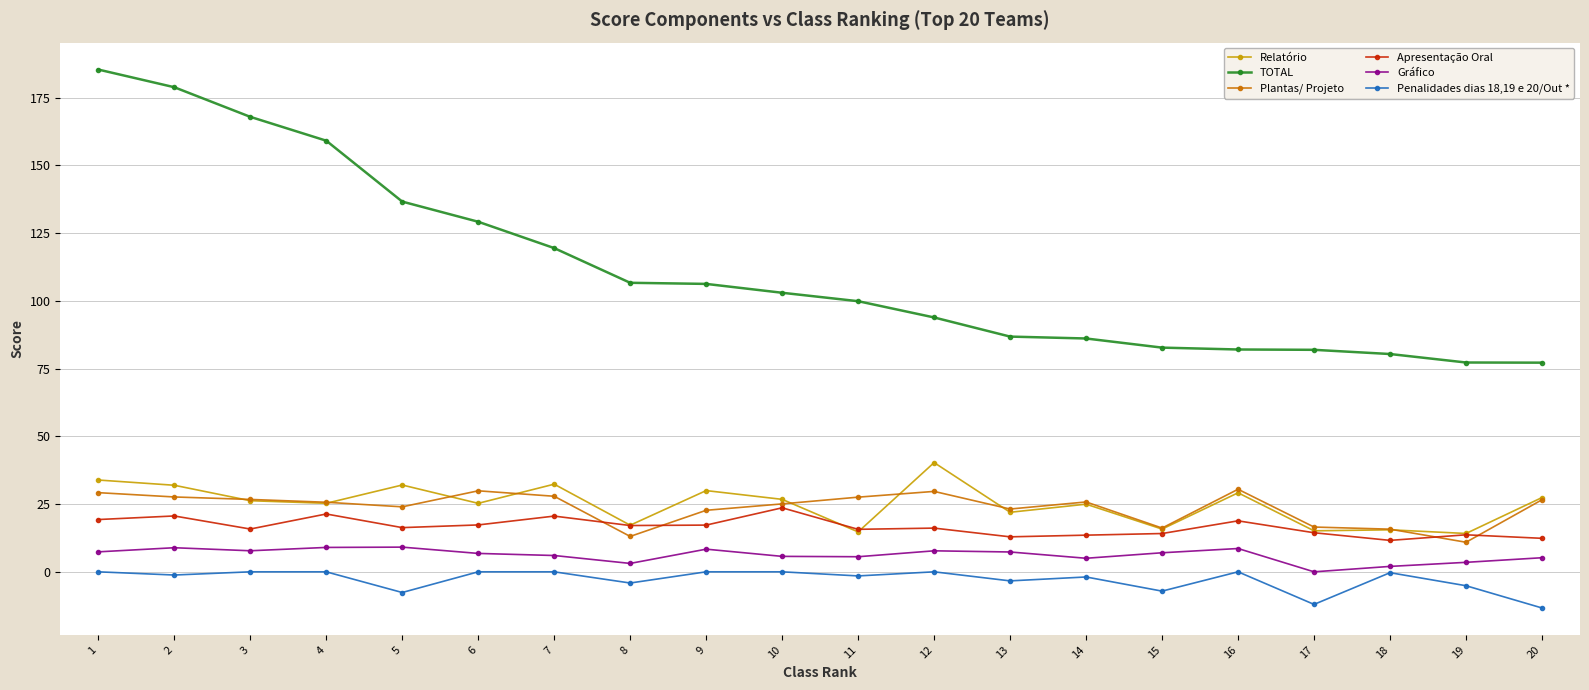

True or false: Apresentação Oral has more than 1 interior local peaks.

True